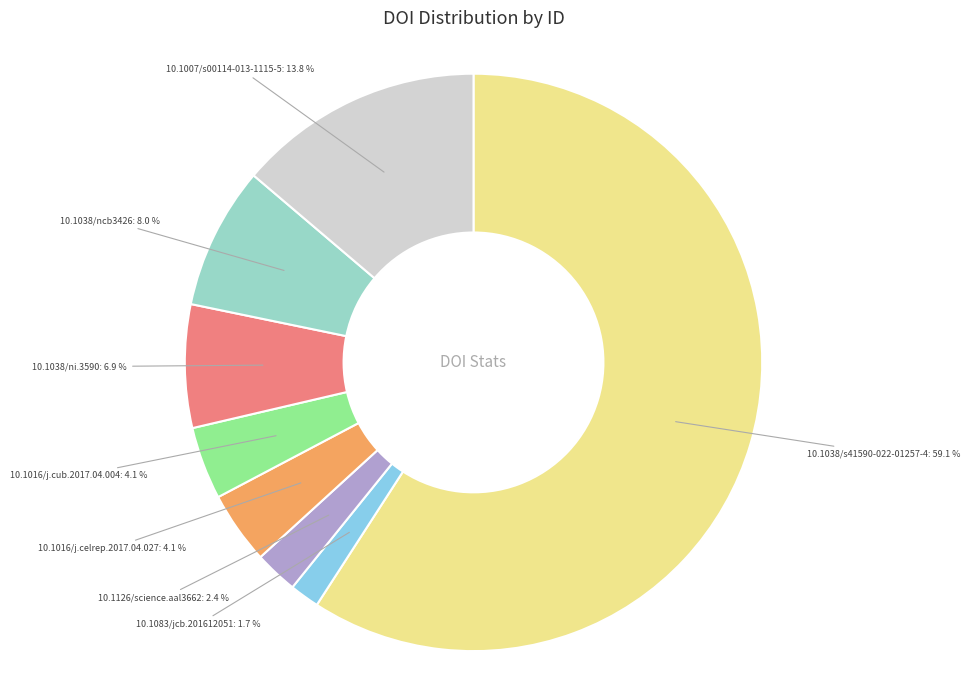

To the nearest percent, what is the difference between the 10.1016/j.cub.2017.04.004 and 10.1083/jcb.201612051 slice percentages?

2%